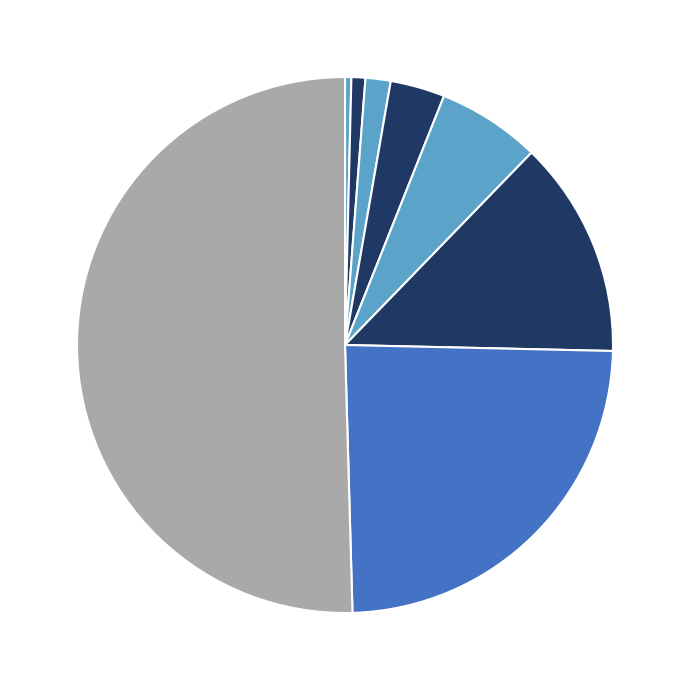

To the nearest percent, what is the difference between the largest and smallest slice percentages?

50%